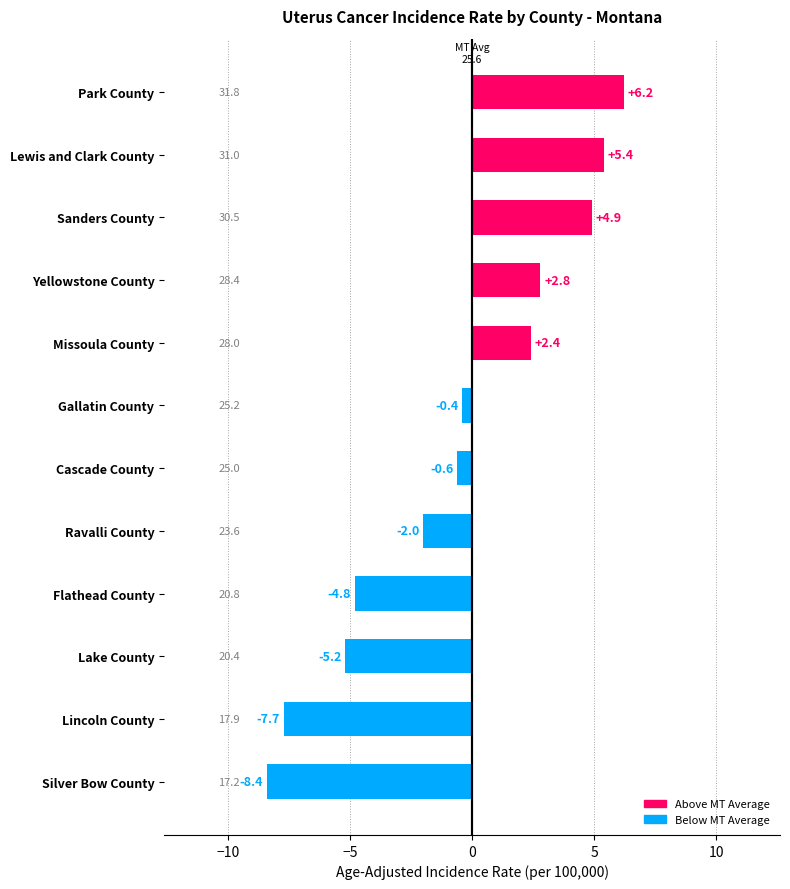

How many categories are shown in the chart?

12